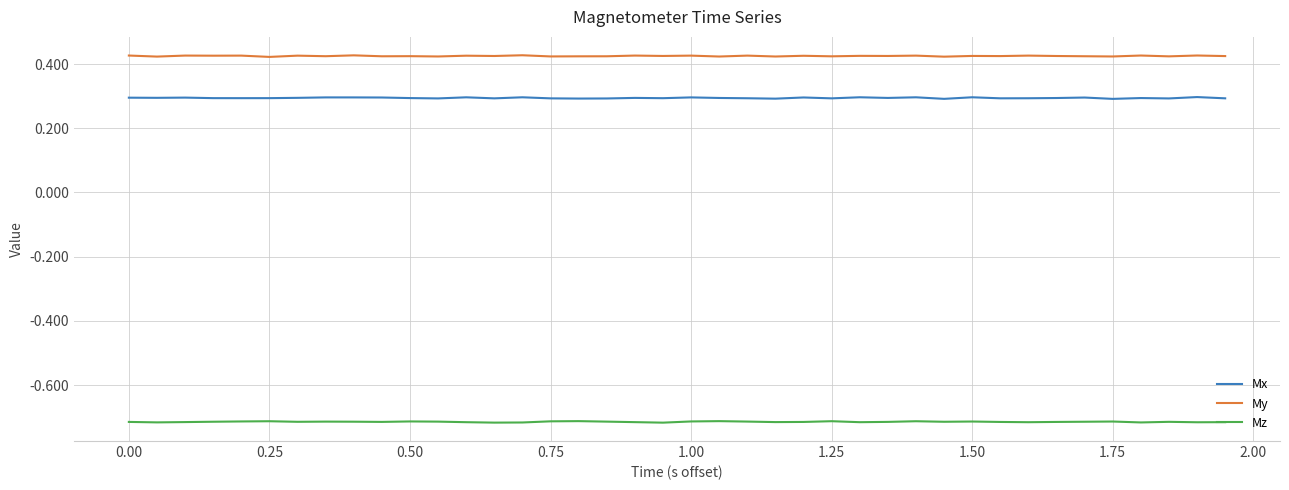

How many series are shown in this chart?

3